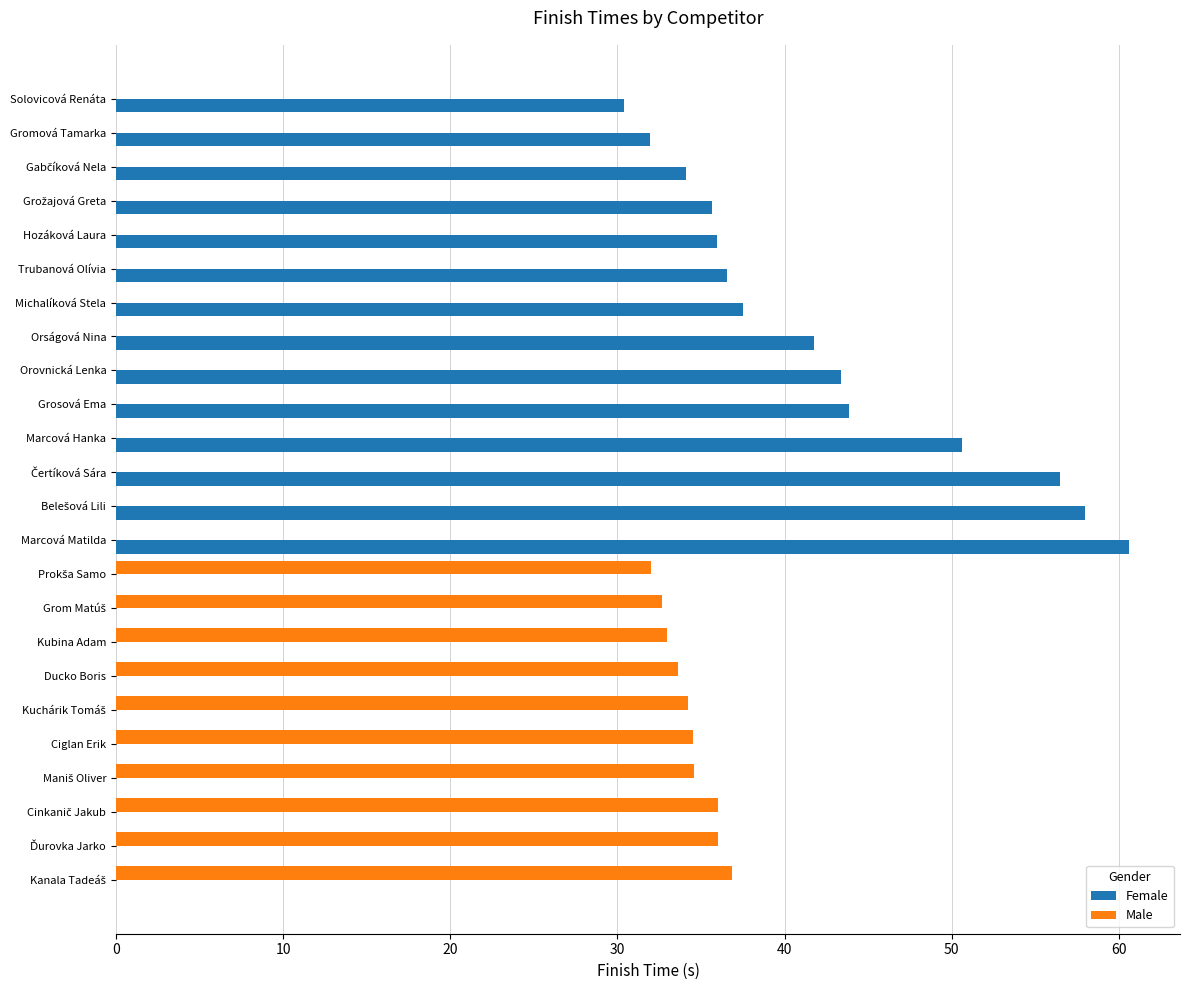

True or false: Female has a value of 0.0 at Ducko Boris.

True